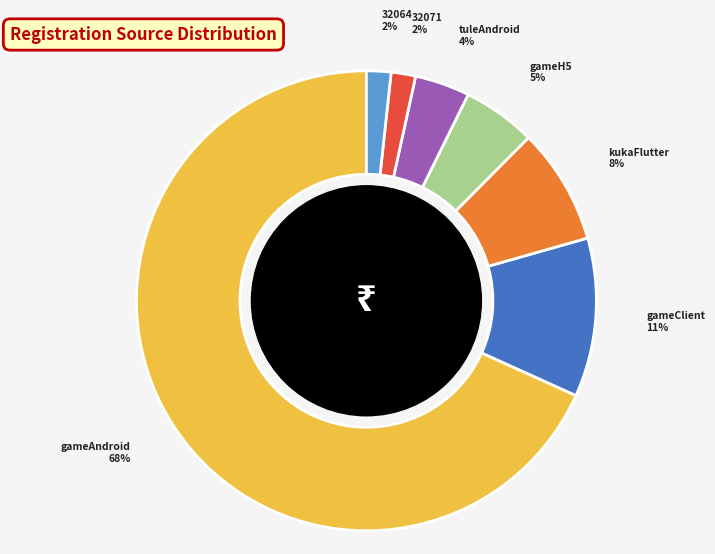

Is there any slice that represents more than half of the pie?

Yes